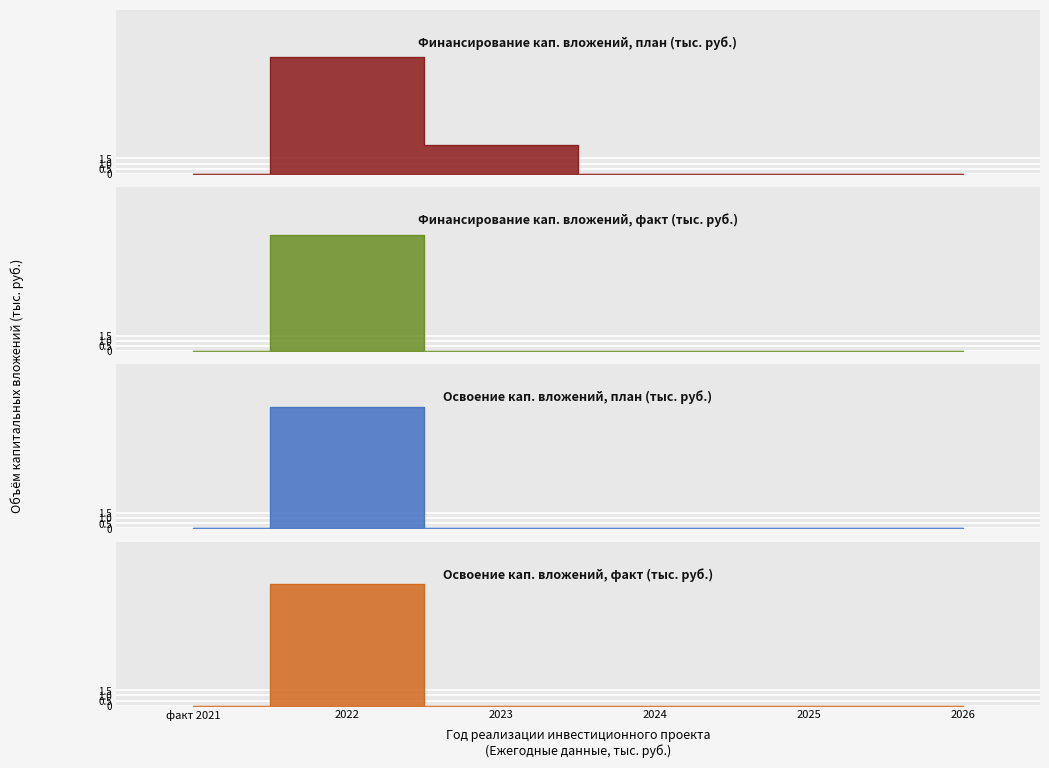

Which category has the highest value in the Освоение капитальных вложений (план) series?

2022